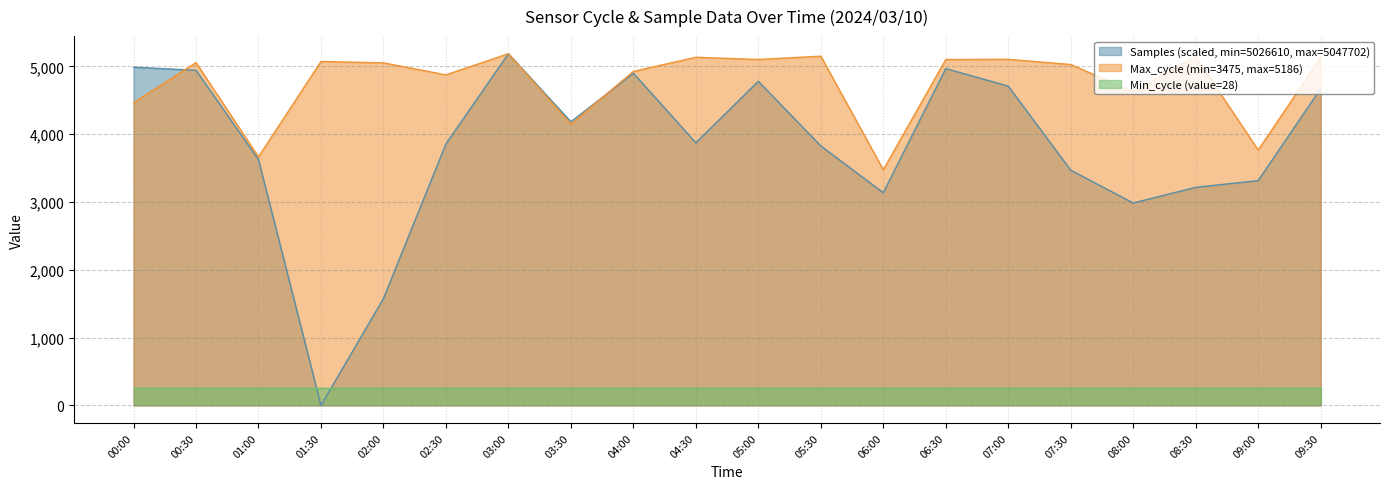

What is the lowest value of the Max_cycle series?

3475.0